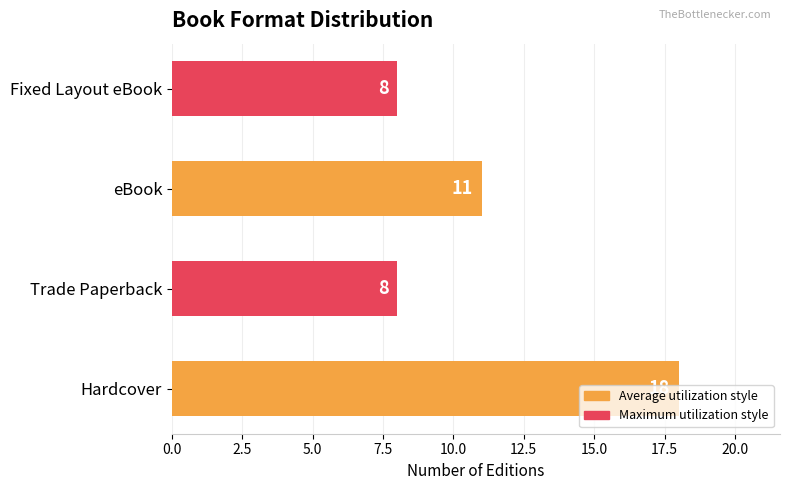

What is the ratio of the value at Fixed Layout eBook to the value at Hardcover?

0.4